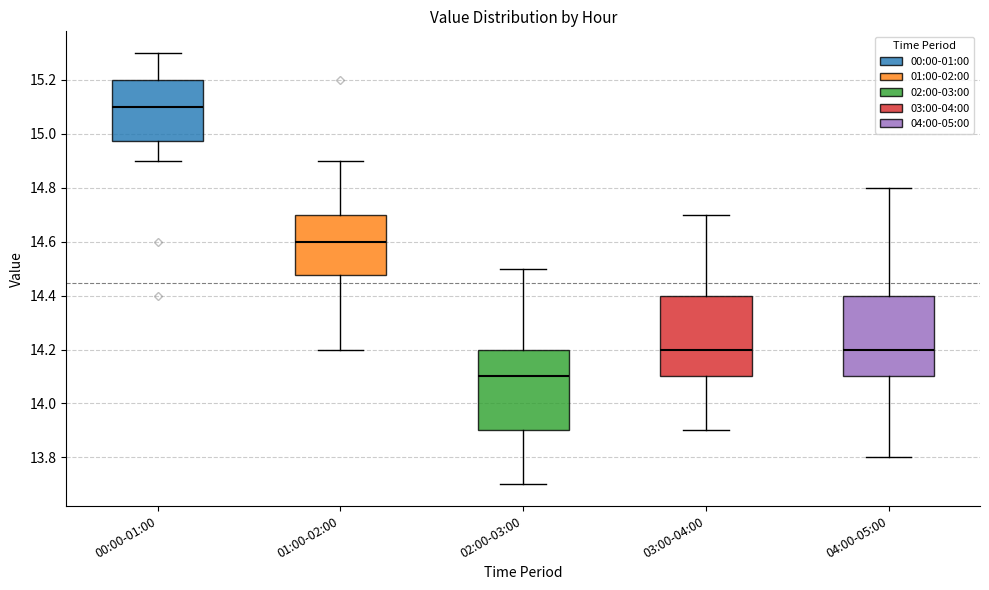

Reading left to right, read every box against the y-axis: the position of its median line, the range the box covers, and the ends of its whiskers. The values are not printed on the chart, so give them approximately, as read against the axis.

00:00-01:00: median 15.10, box 14.98 to 15.20, whiskers 14.90 to 15.30
01:00-02:00: median 14.60, box 14.48 to 14.70, whiskers 14.20 to 14.90
02:00-03:00: median 14.10, box 13.90 to 14.20, whiskers 13.70 to 14.50
03:00-04:00: median 14.20, box 14.10 to 14.40, whiskers 13.90 to 14.70
04:00-05:00: median 14.20, box 14.10 to 14.40, whiskers 13.80 to 14.80